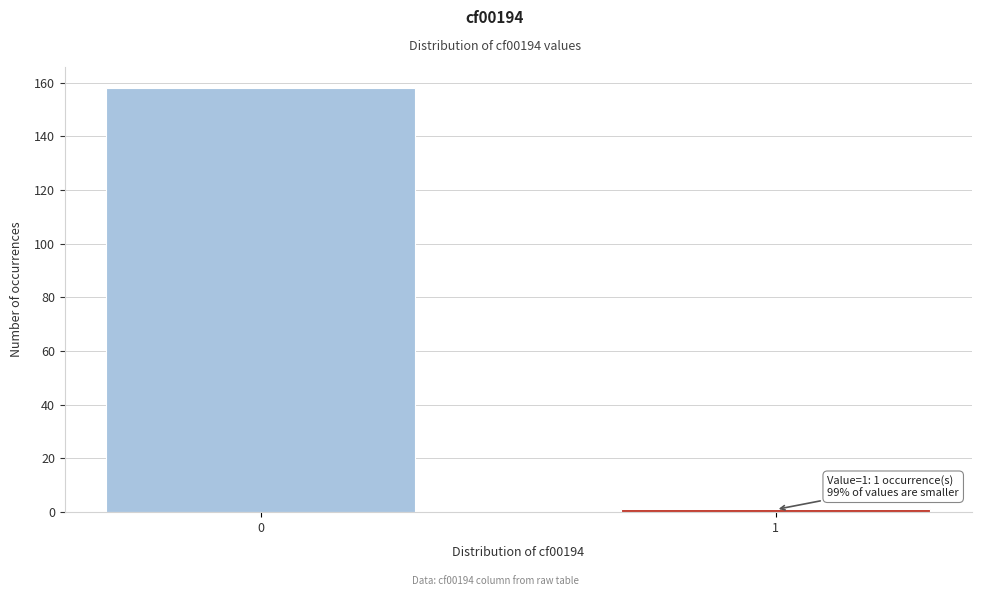

Reading left to right, what are all the values shown in this chart?

0=158	1=1